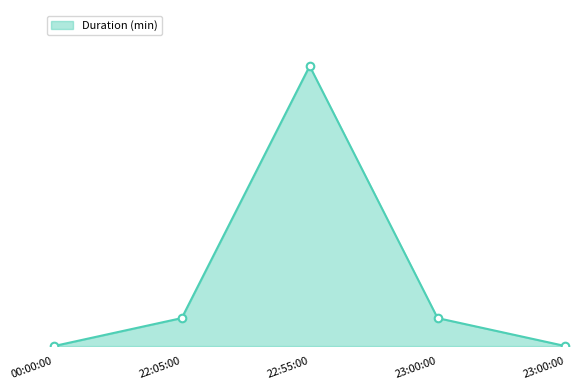

Which has a higher value, 22:55:00 or 23:00:00?

22:55:00